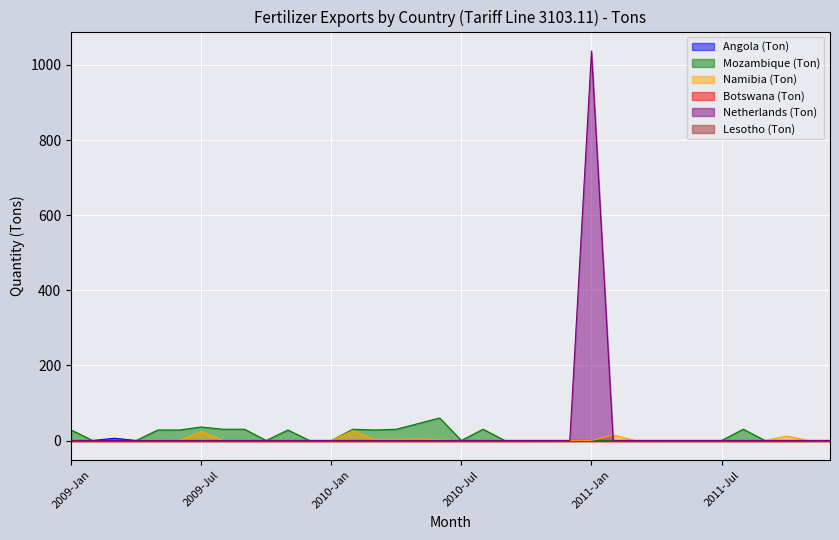

In Mozambique (Ton), how many points are lower than both neighbors (excluding endpoints)?

3